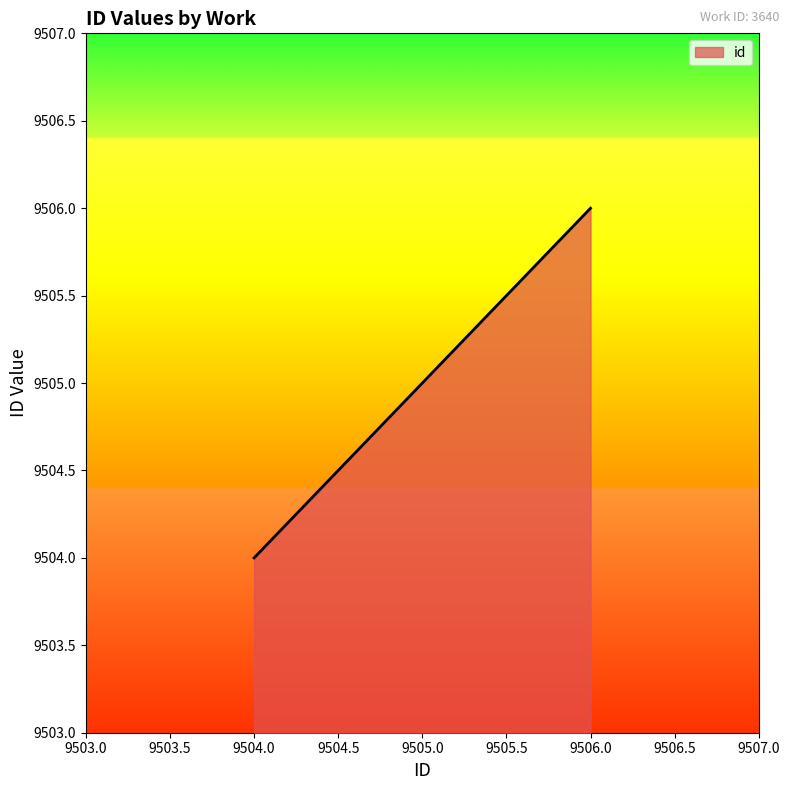

What is the minimum value shown in the chart?

9504